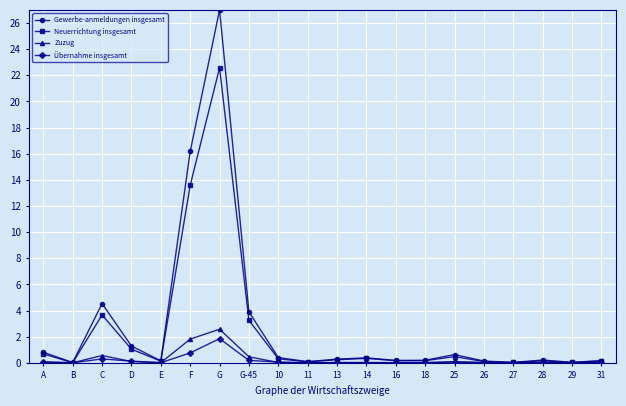

What is the highest value of the Gewerbe-anmeldungen insgesamt series?

27.0